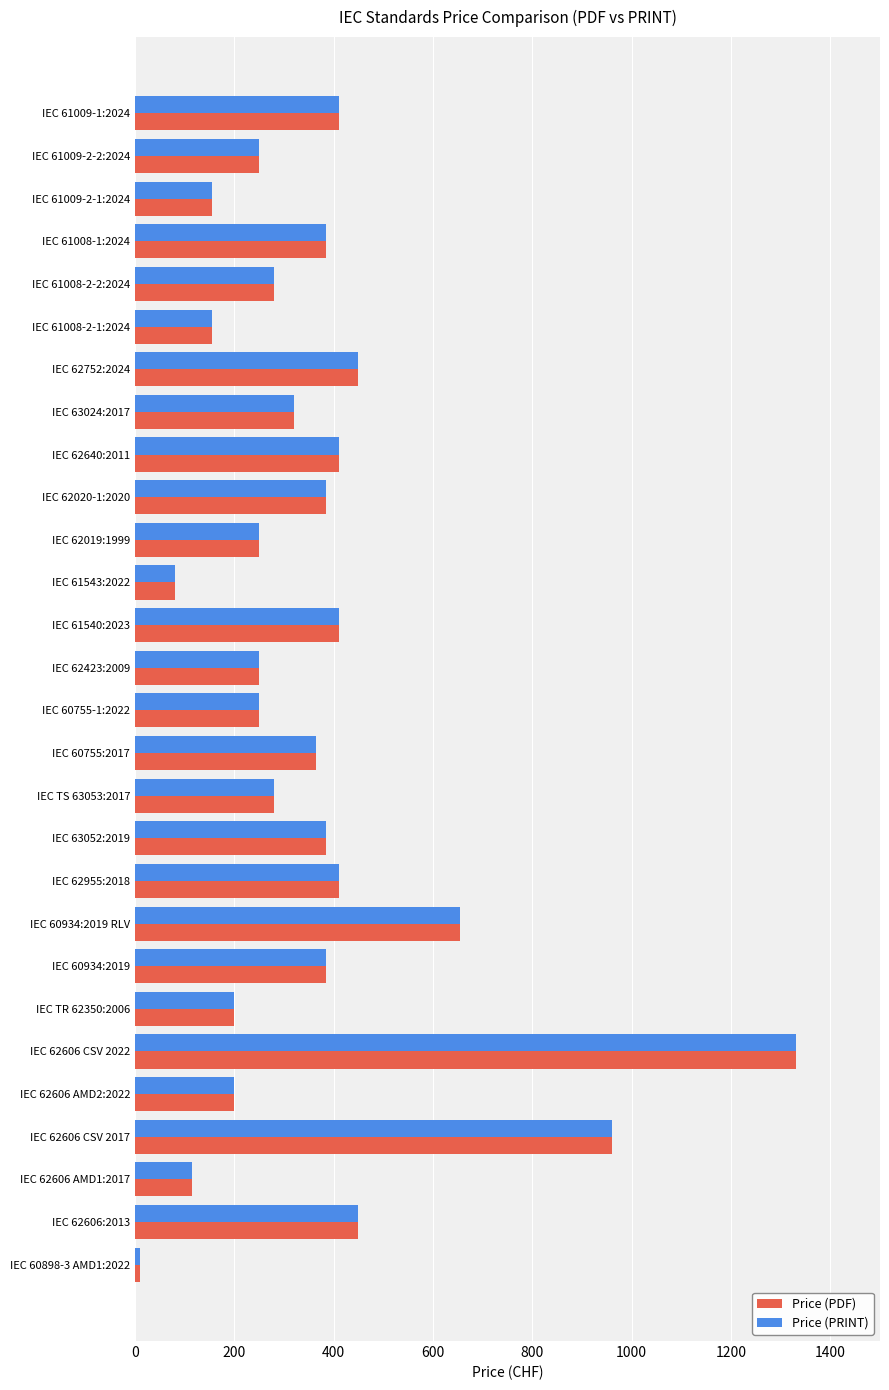

At which label is Price (PDF) closest to 670?

IEC 60934:2019 RLV